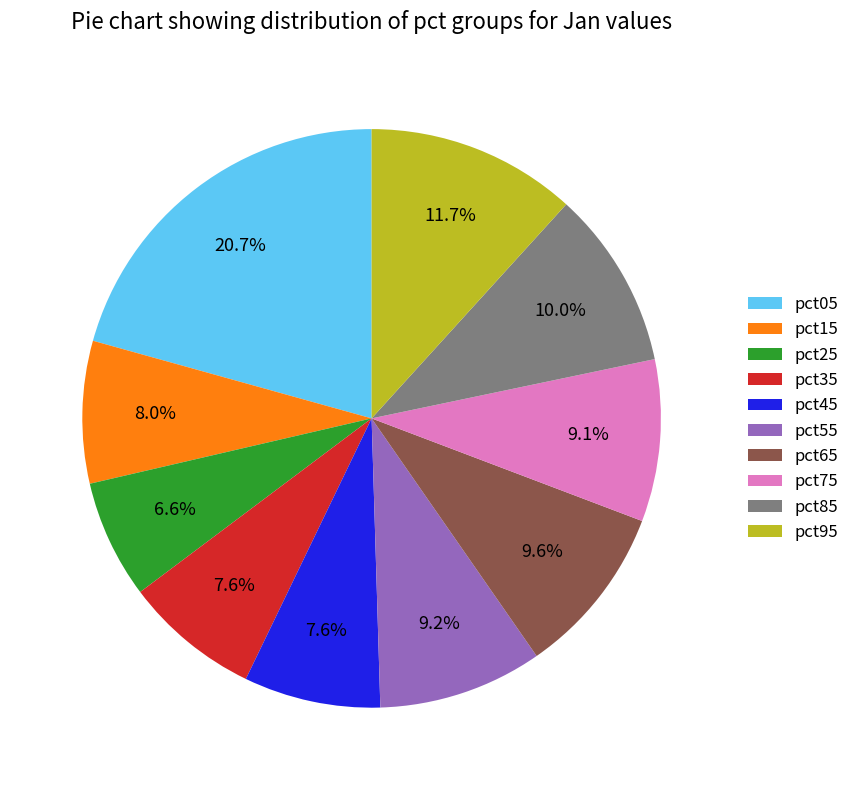

Which category has the smallest portion of the pie?

pct25